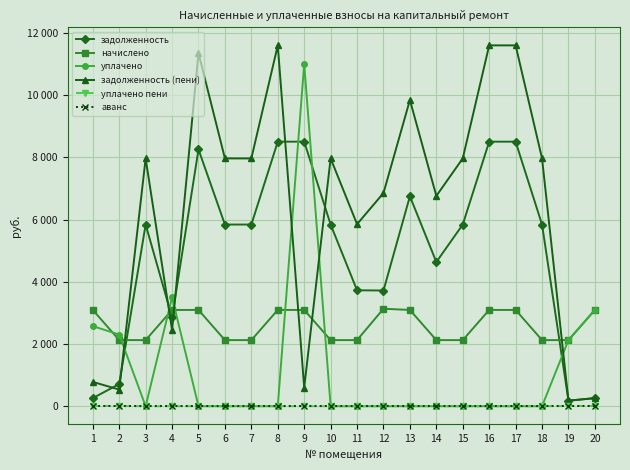

What are all the series names shown in the legend?

задолженность, начислено, уплачено, задолженность (пени), уплачено пени, аванс